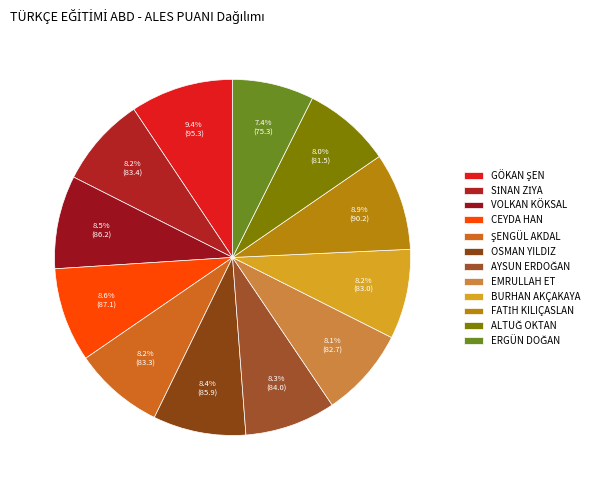

Is the sum of OSMAN YILDIZ and EMRULLAH ET greater than half?

No